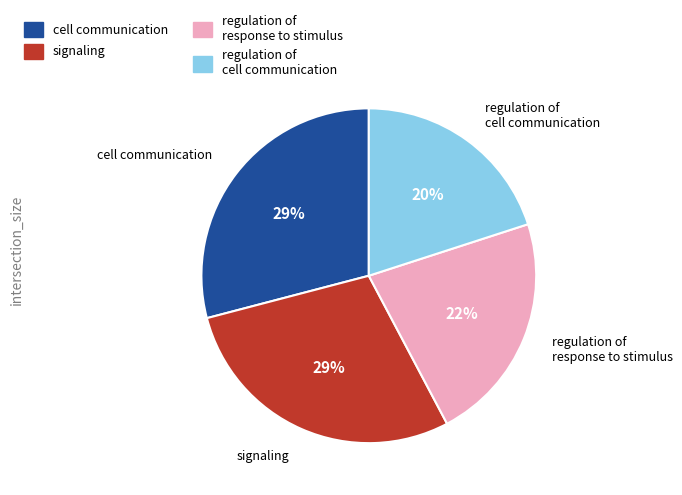

The regulation of response to stimulus slice represents 22% of the pie. True or false?

True